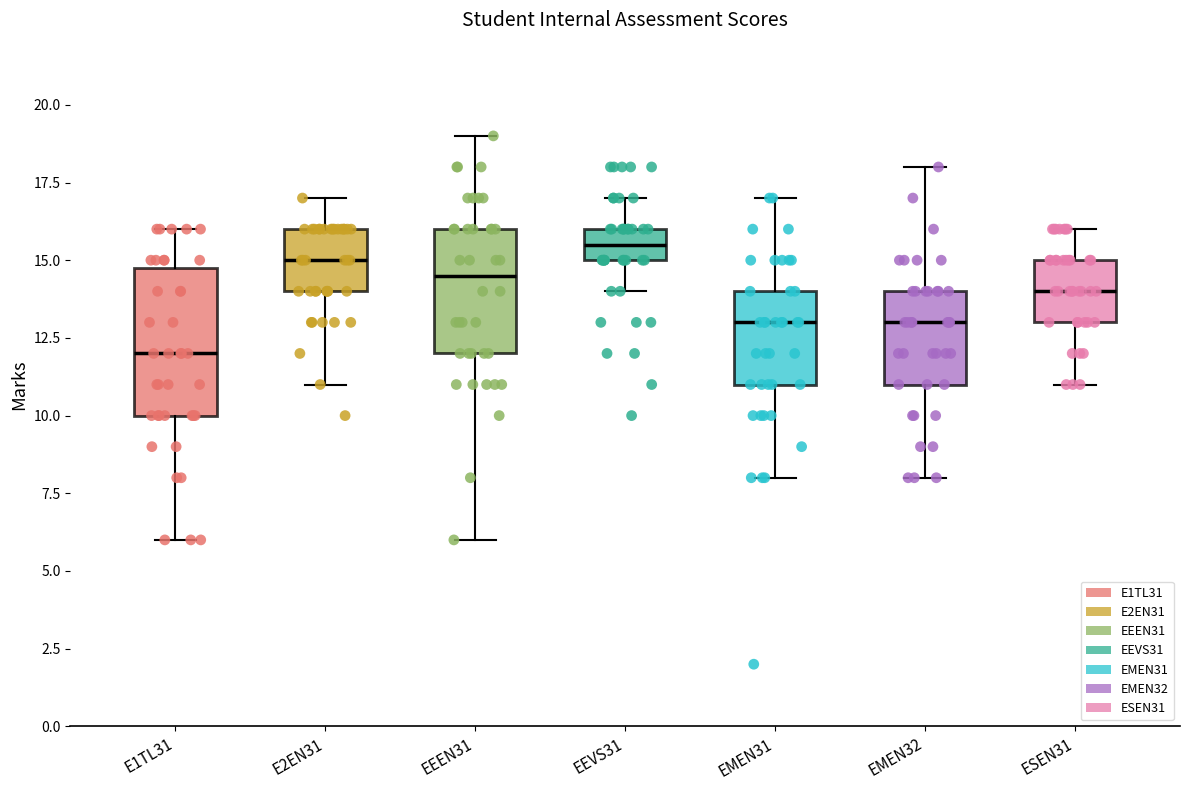

Where does the lower whisker of the box for EMEN31 end on the y-axis? The values are not printed on the chart, so give them approximately, as read against the axis.

8.0